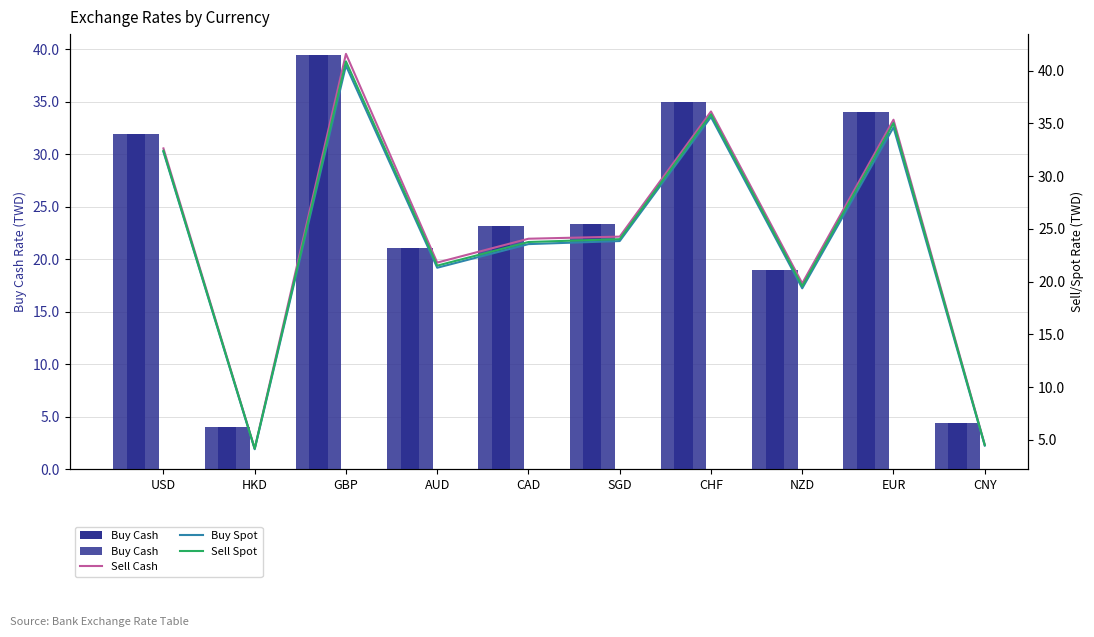

At which category is the sum across all series the highest?

GBP